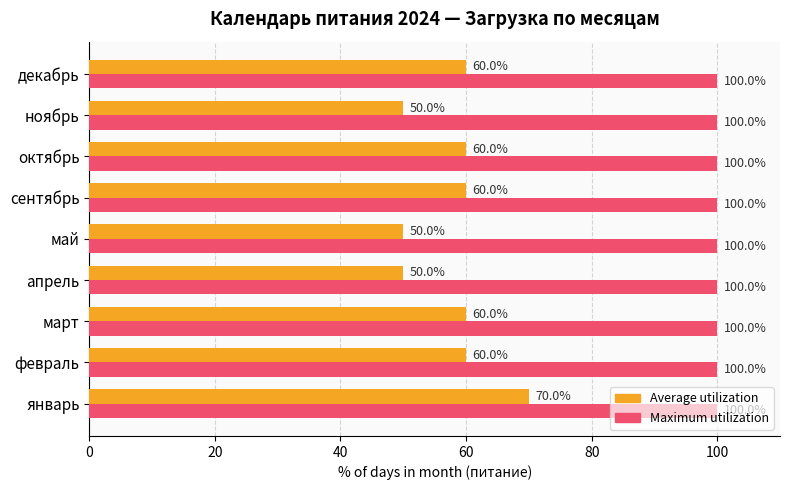

How many Average utilization values are between 50 and 60?

8